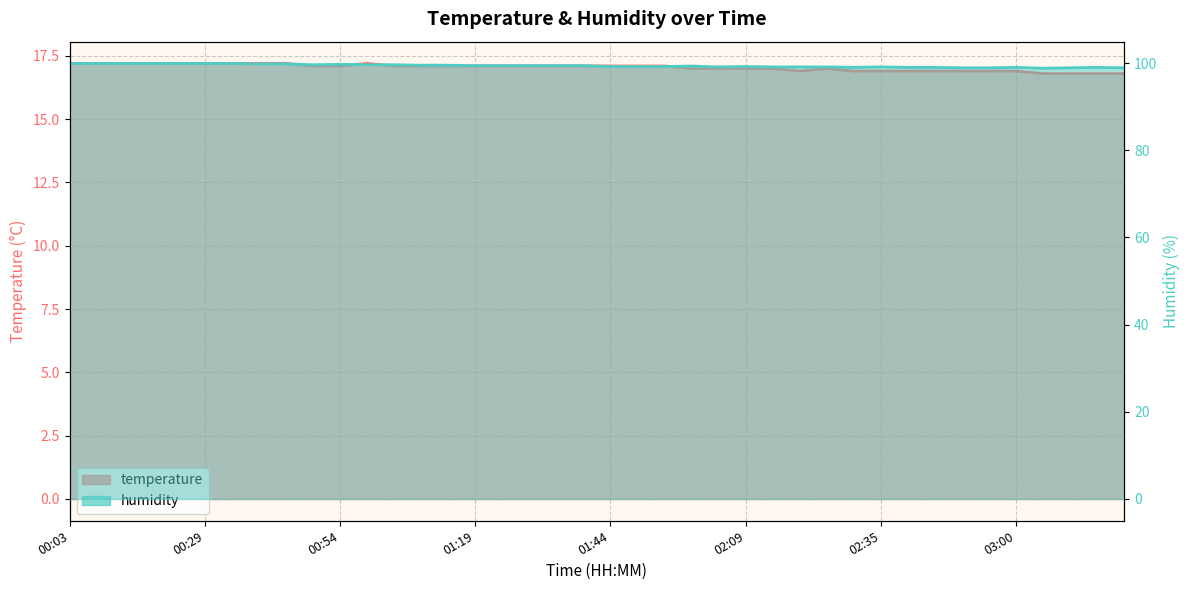

What is the difference between the highest and lowest values at 03:00?

82.1